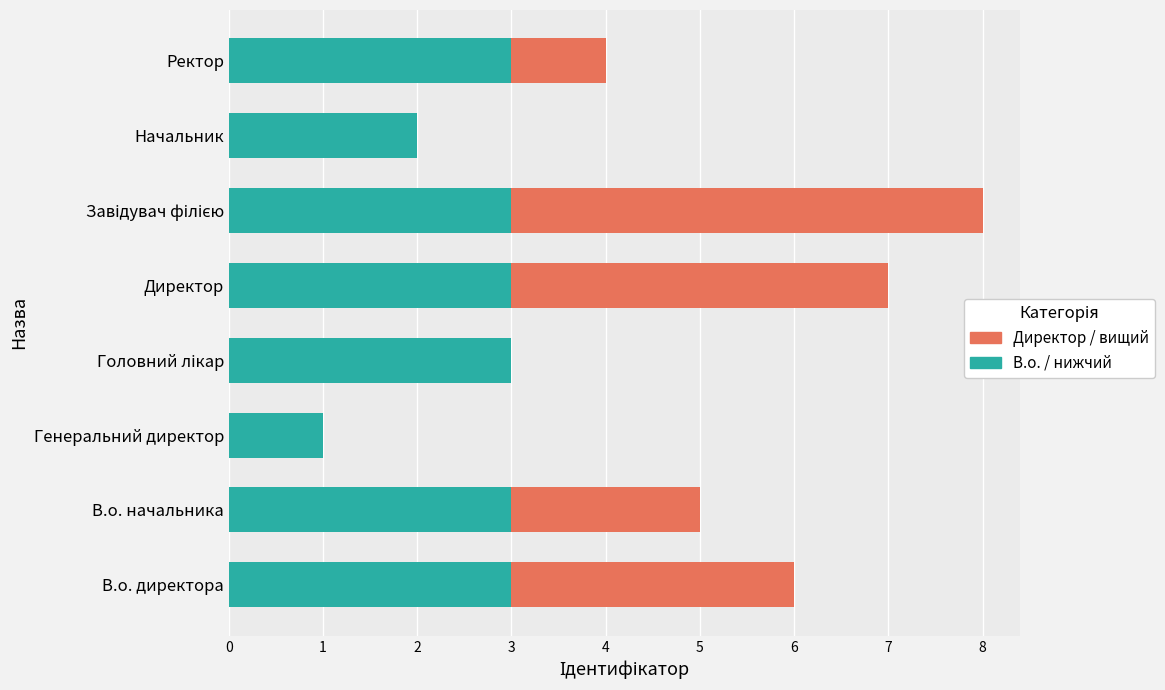

The value of В.о. / нижчий at Ректор is 1. True or false?

False